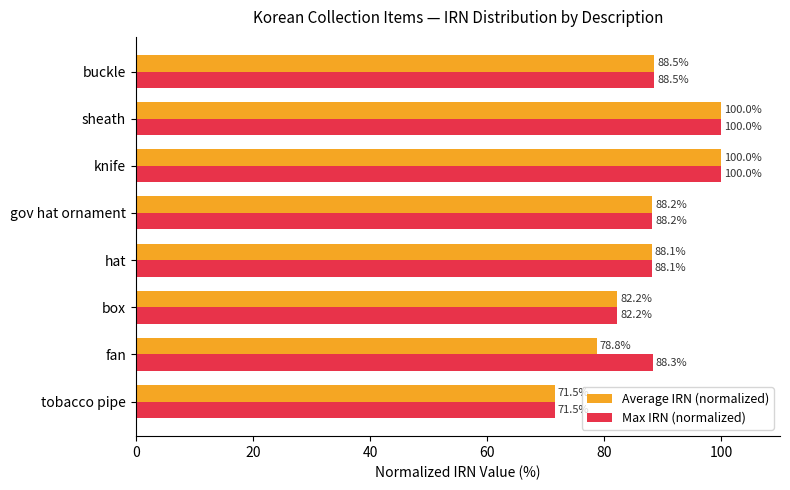

Which series has the largest total across all categories?

Max IRN (normalized)